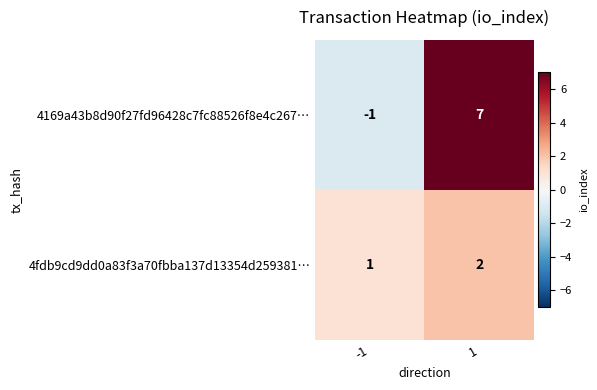

At how many categories does at least one series exceed 6?

1